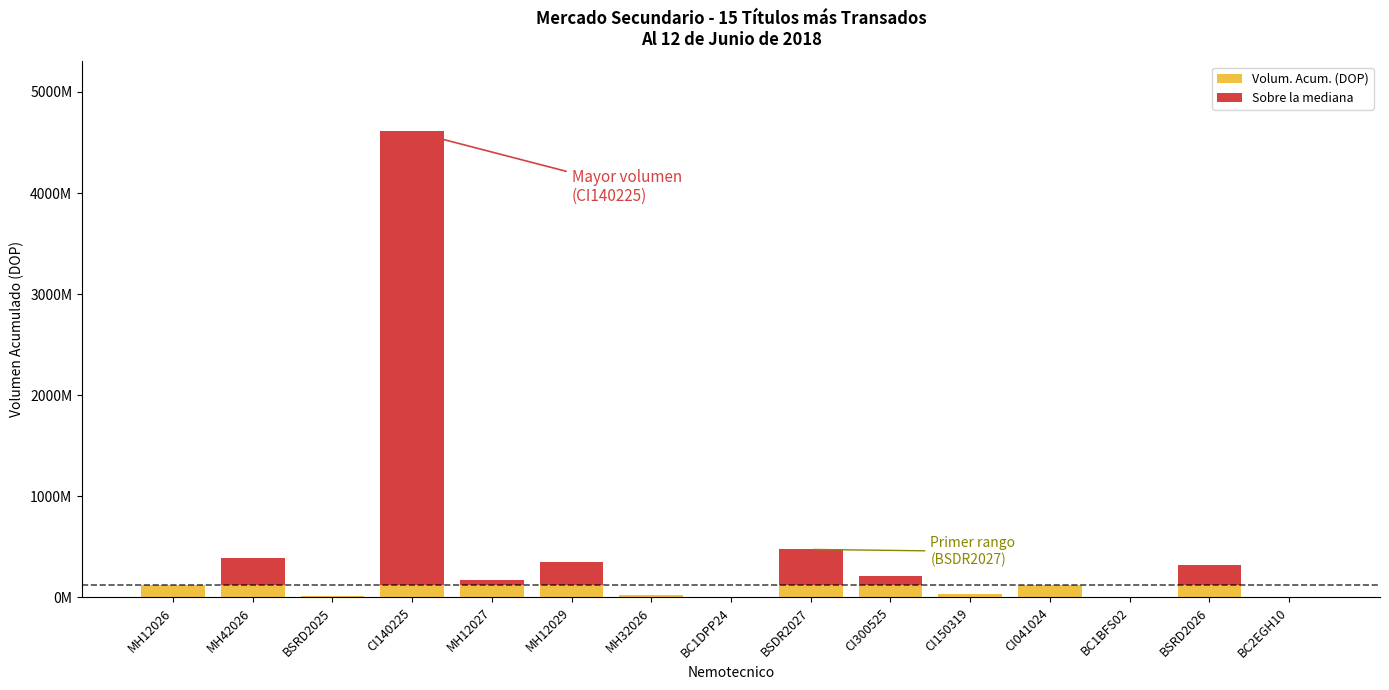

Rank the categories by Sobre la mediana value from highest to lowest.

CI140225, BSDR2027, MH42026, MH12029, BSRD2026, CI300525, MH12027, MH12026, BSRD2025, MH32026, BC1DPP24, CI150319, CI041024, BC1BFS02, BC2EGH10